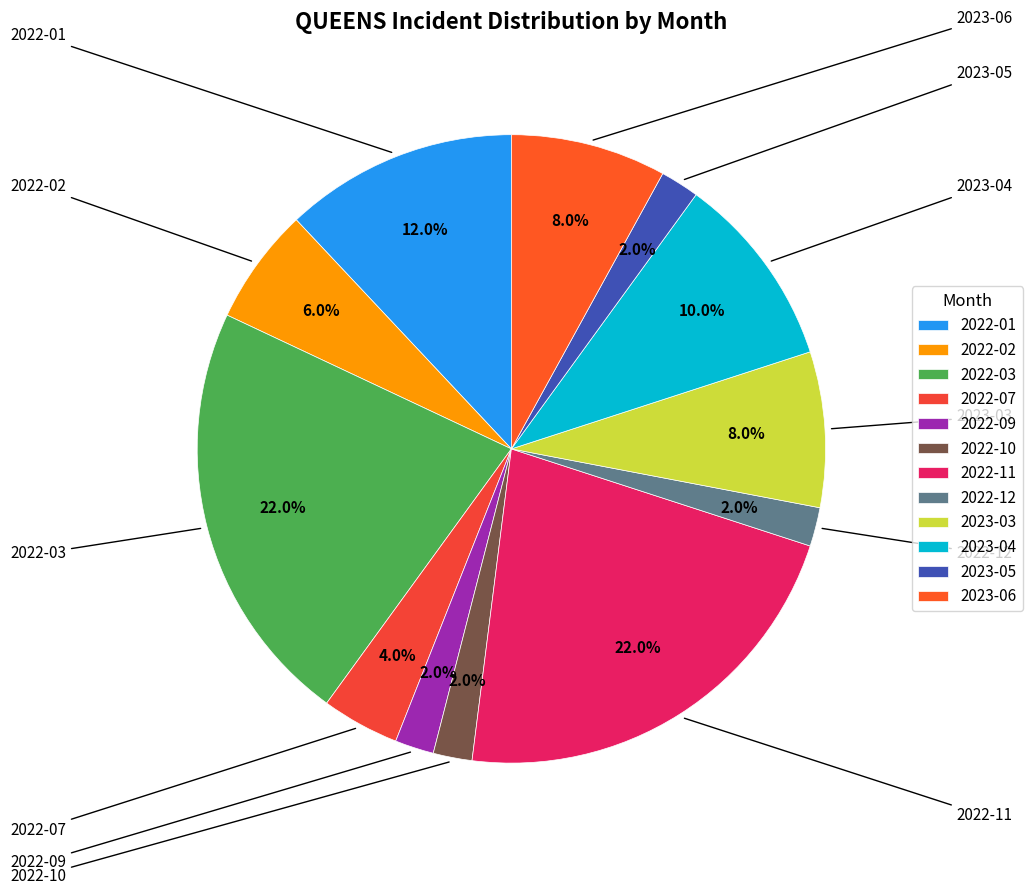

Approximately how many times larger is the value at 2022-10 compared to 2023-05?

1.0